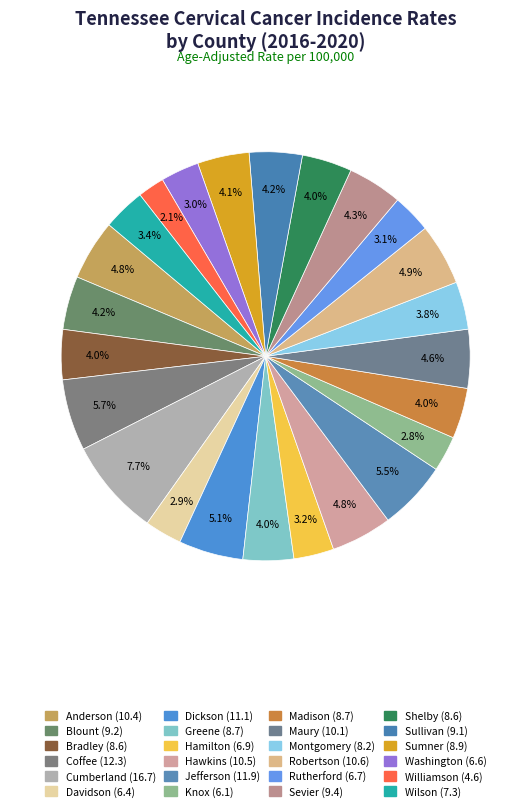

How much of the chart is everything except Sevier?

95.7%